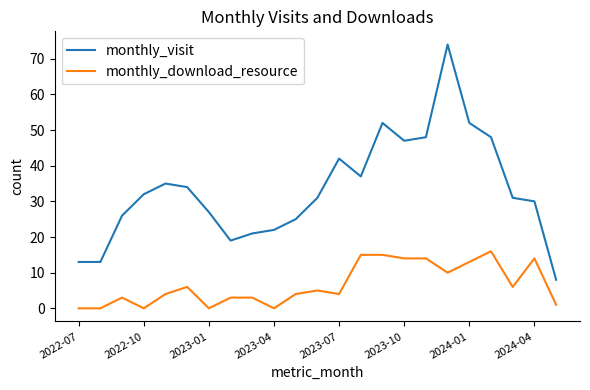

What is the maximum value for monthly_download_resource?

16